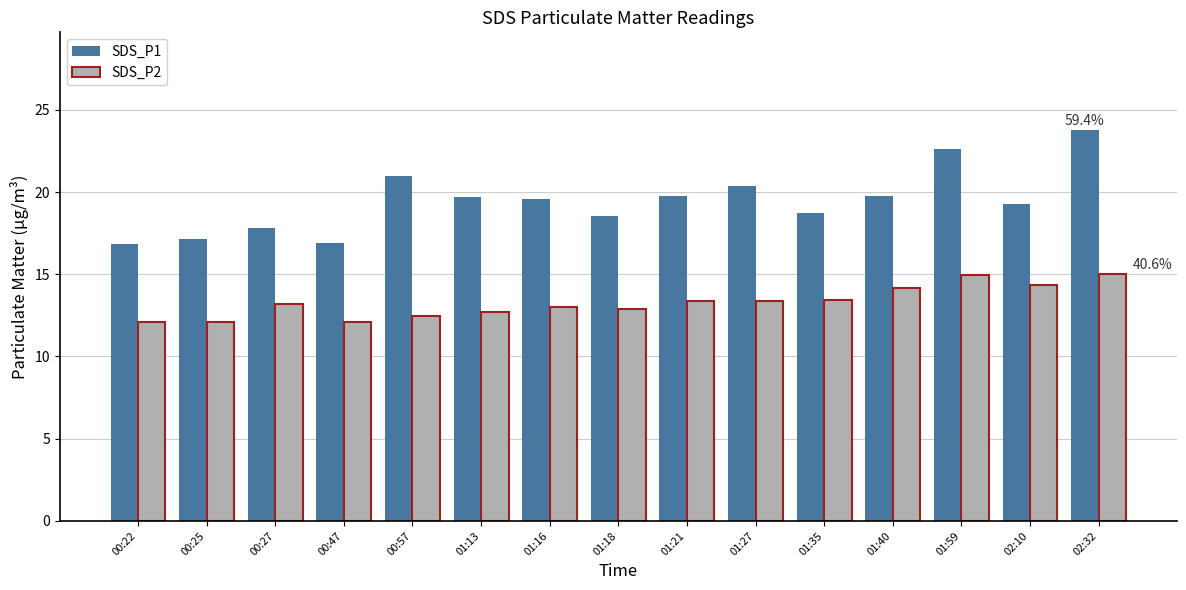

The SDS_P2 series shows 20.8 at 01:40. True or false?

False